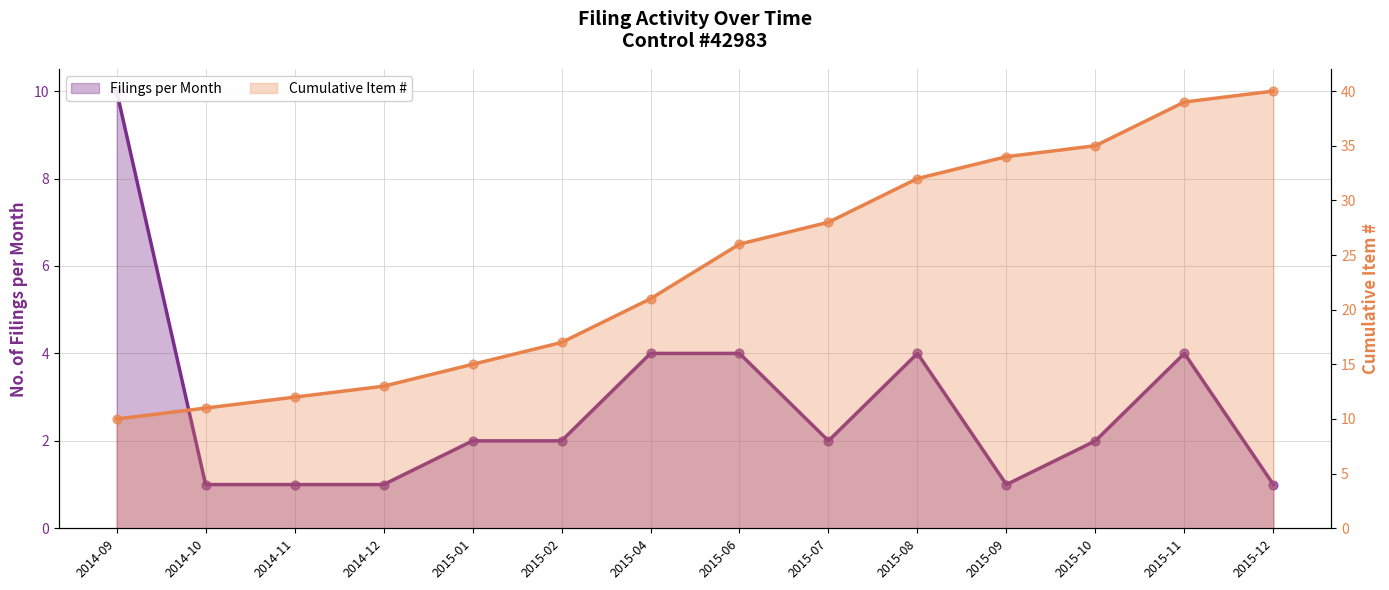

Which series reaches the minimum Y coordinate?

Filings per Month